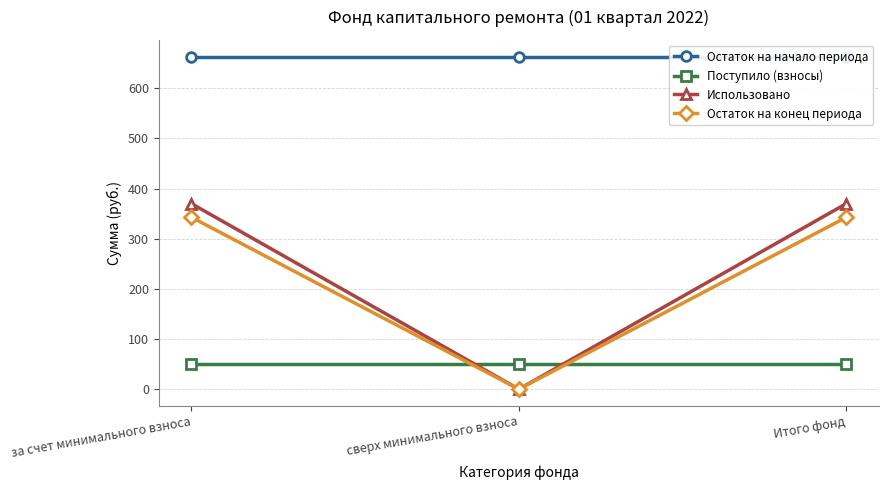

Reading left to right, transcribe all the data shown in this chart.

Остаток на начало периода: за счет минимального взноса=663.5	сверх минимального взноса=663.5	Итого фонд=663.5
Поступило (взносы): за счет минимального взноса=49.3	сверх минимального взноса=49.3	Итого фонд=49.3
Использовано: за счет минимального взноса=370.0	сверх минимального взноса=0.0	Итого фонд=370.0
Остаток на конец периода: за счет минимального взноса=342.8	сверх минимального взноса=0.0	Итого фонд=342.8